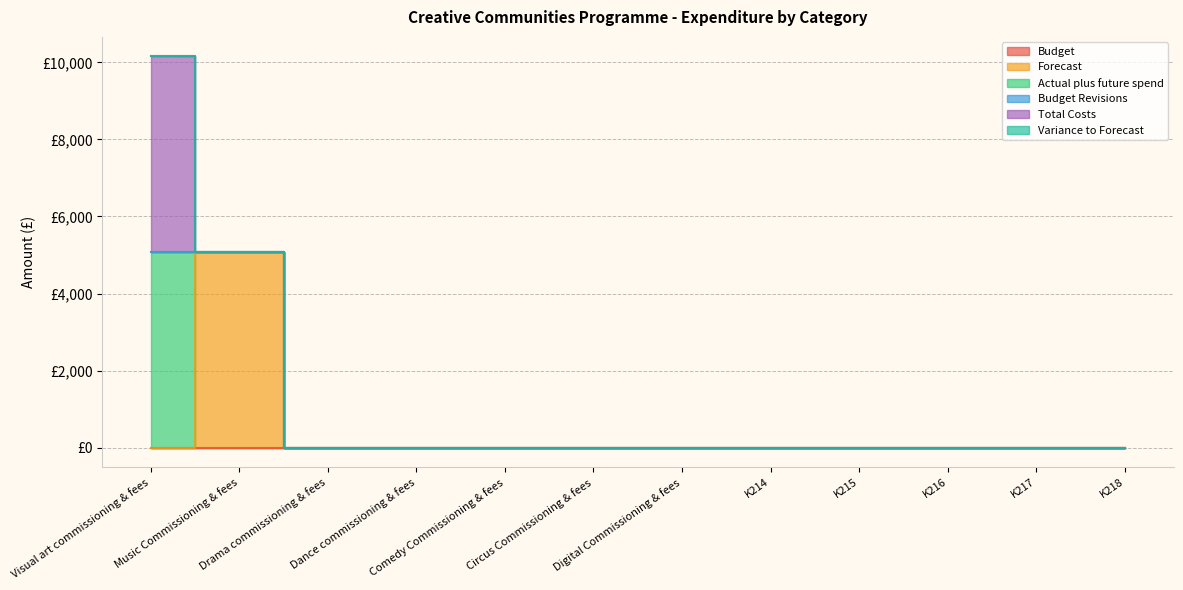

Is it true that Actual plus future spend equals 2328.5 at Music Commissioning & fees?

False